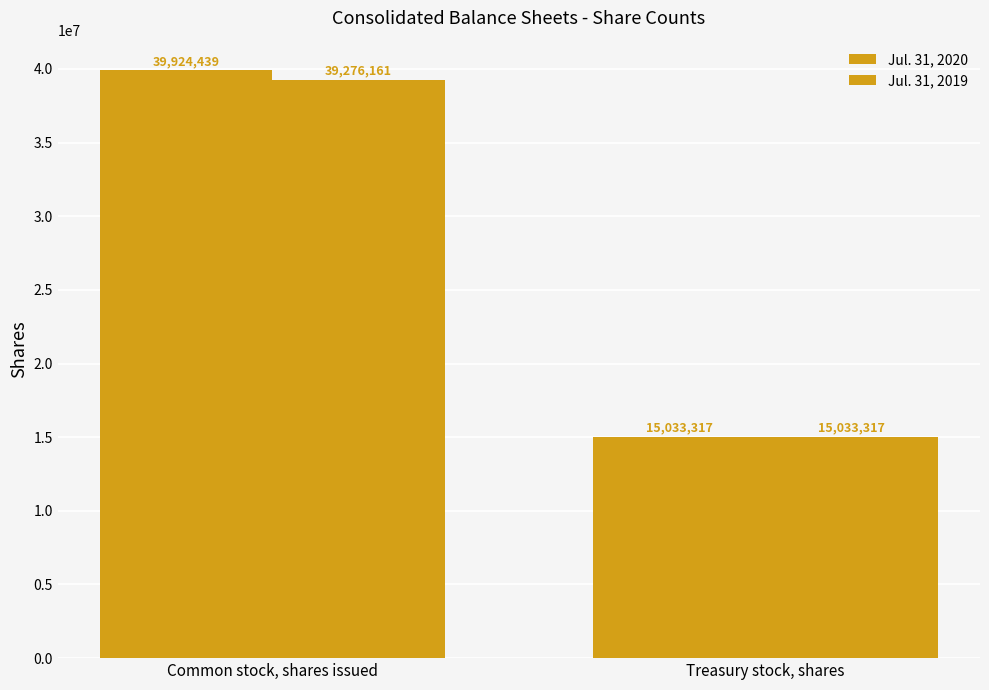

What is the sum of all Jul. 31, 2020 values?

54957756